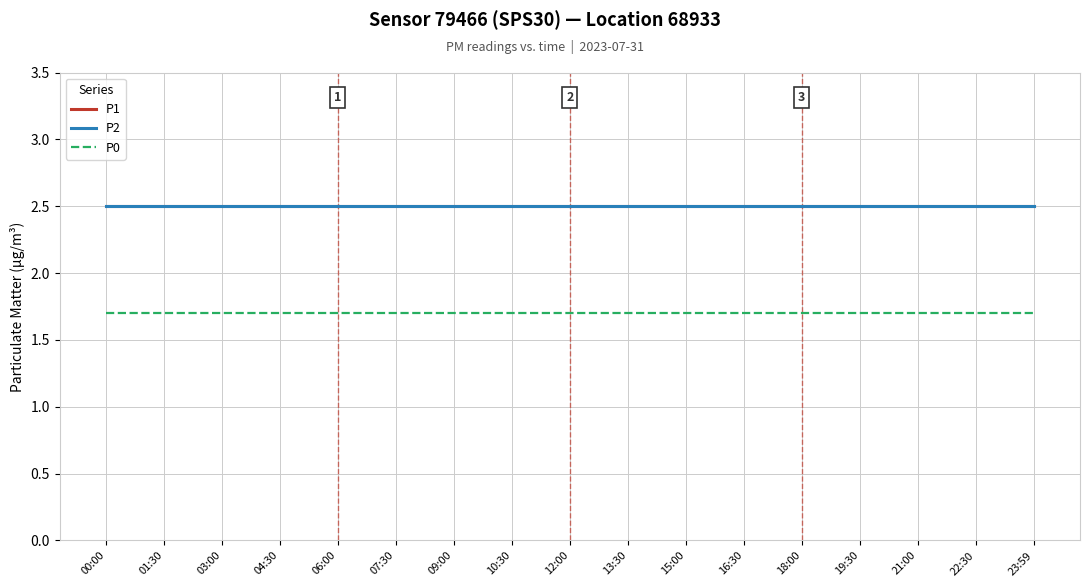

What is the spread (max minus min) of values at 15:00?

0.8